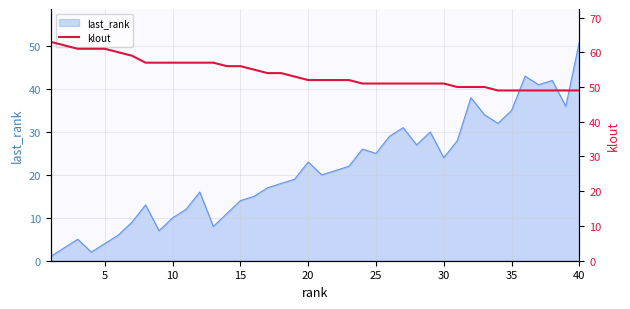

What is the difference between the maximum and minimum values?

14